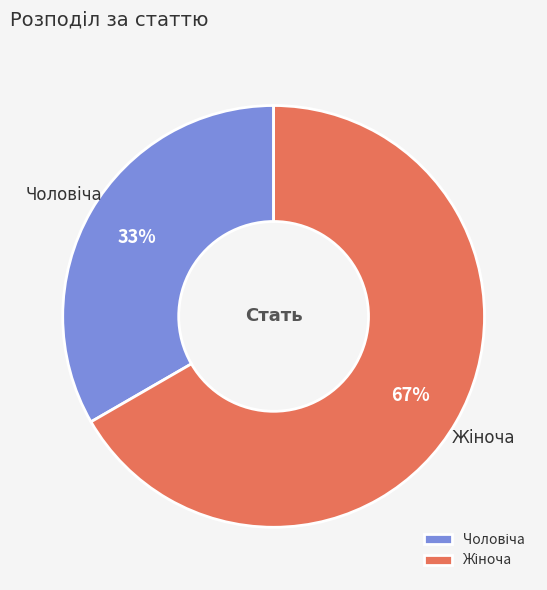

To the nearest percent, what is the average slice percentage?

50%